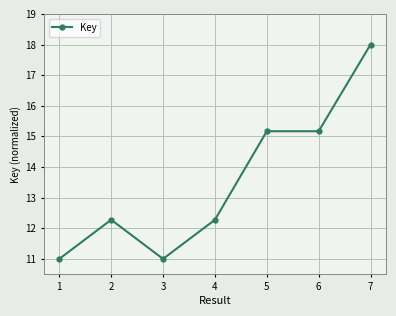

Between 7 and 5, which is larger?

7